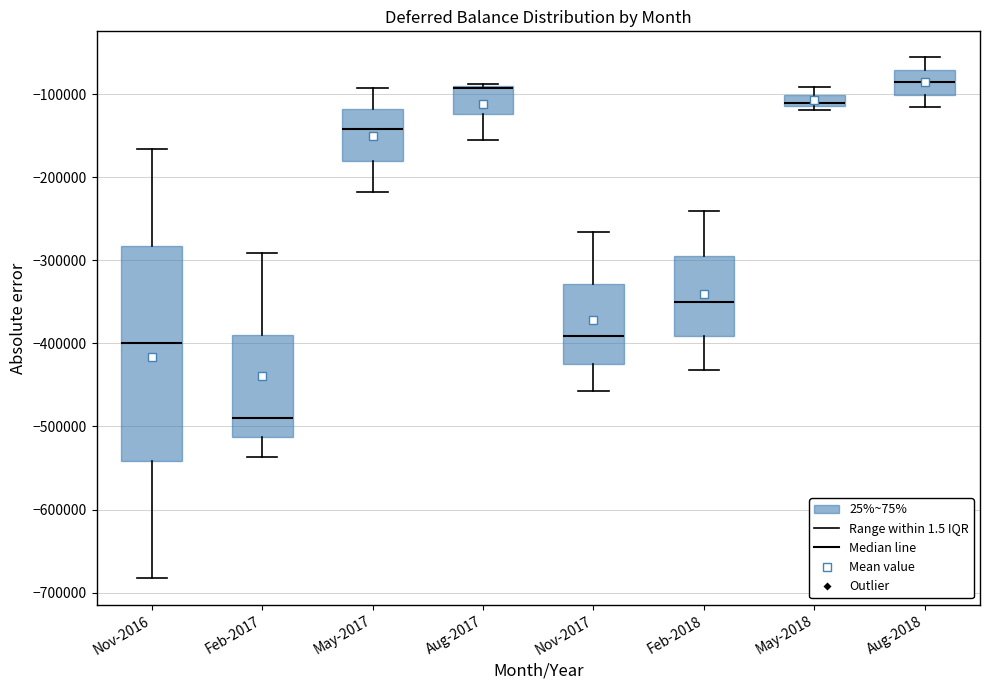

Which box is the tallest, from its lower edge to its upper edge?

Nov-2016